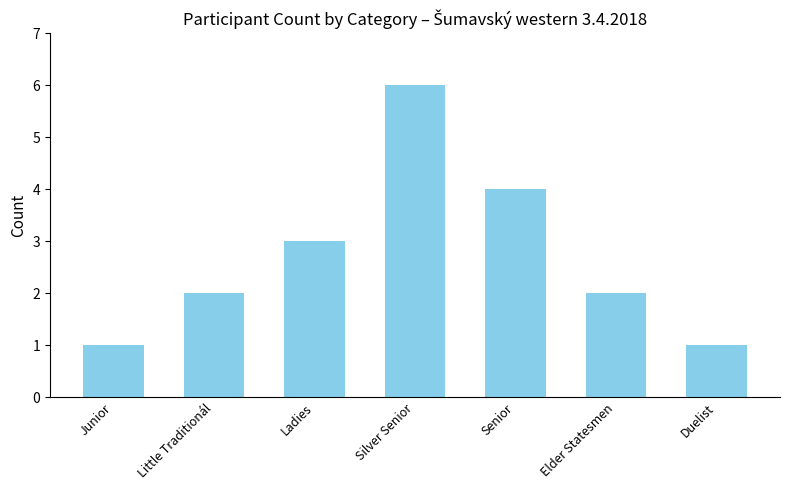

Count the values in the range 1 to 4.

6